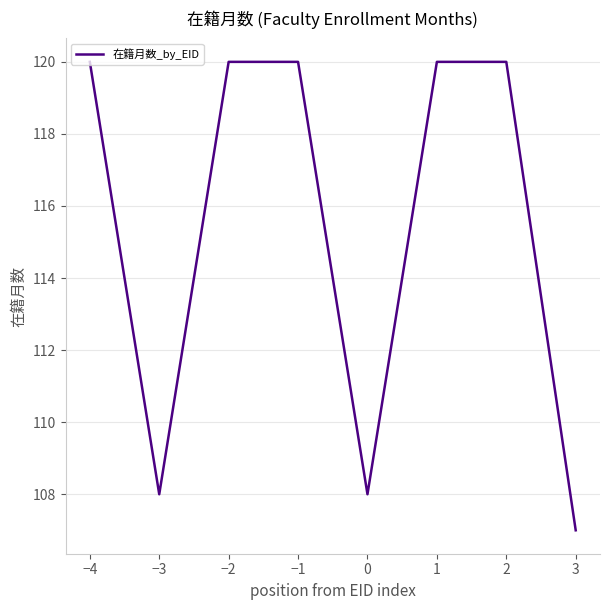

Which label corresponds to the smallest value in the chart?

3